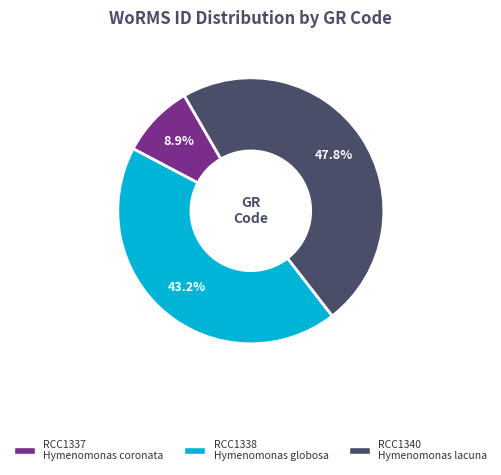

Which slice is the largest?

RCC1340